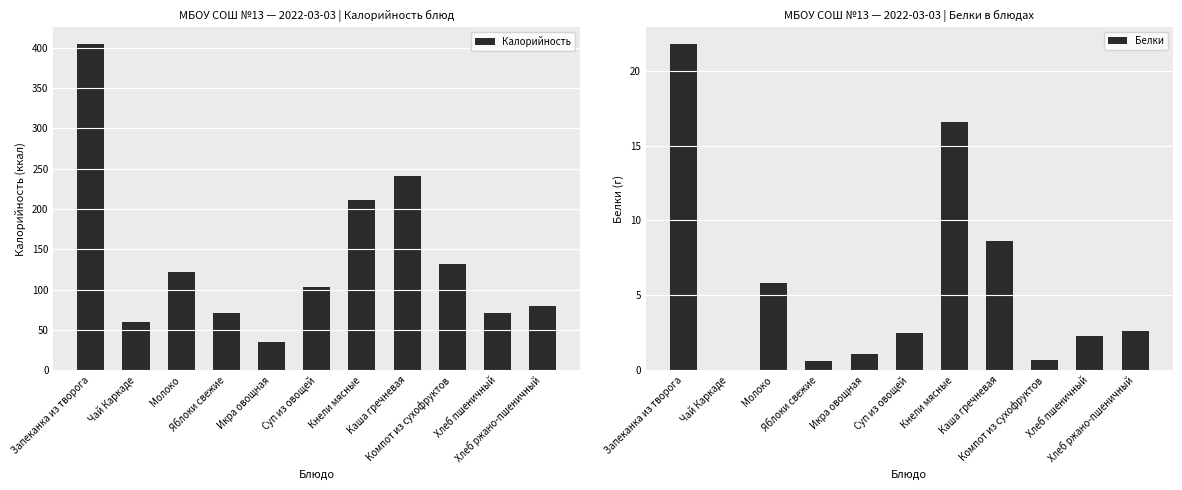

Is the value of Калорийность at Хлеб пшеничный greater than the value of Белки at Каша гречневая?

Yes